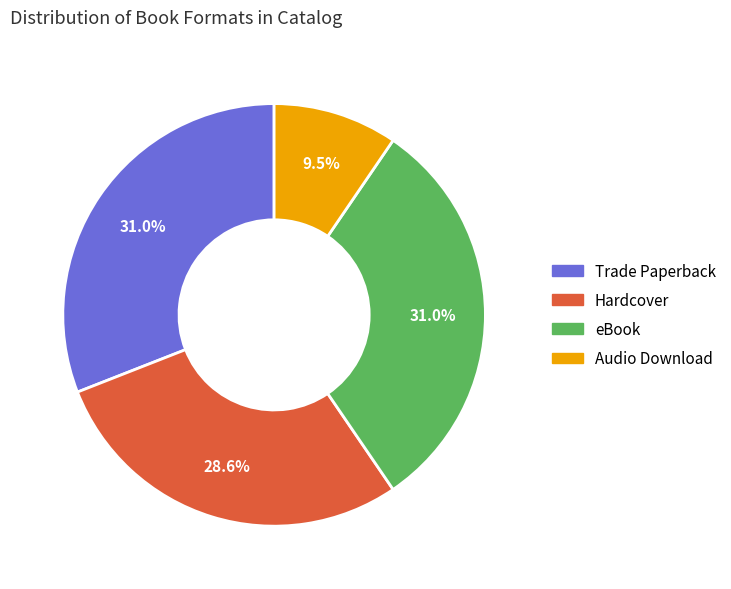

Which category has the smallest portion of the pie?

Audio Download